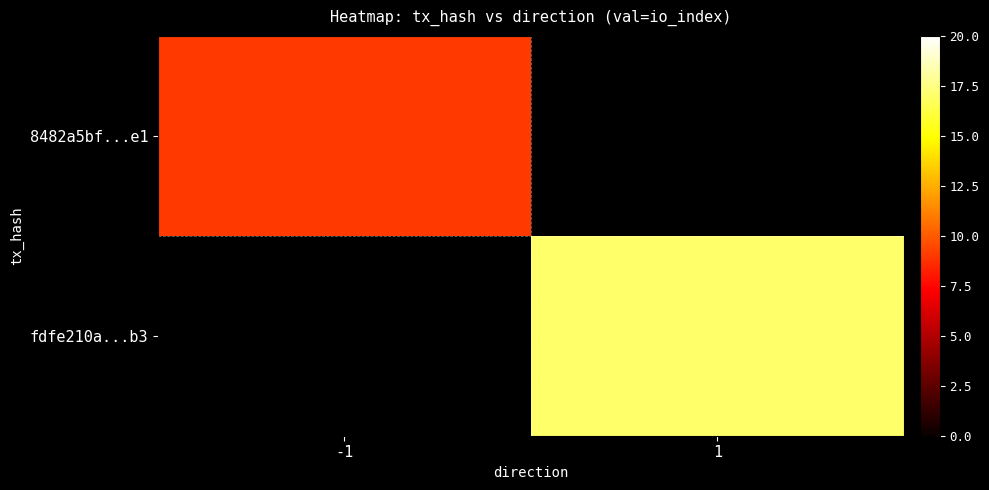

At how many categories does at least one series exceed 11?

1